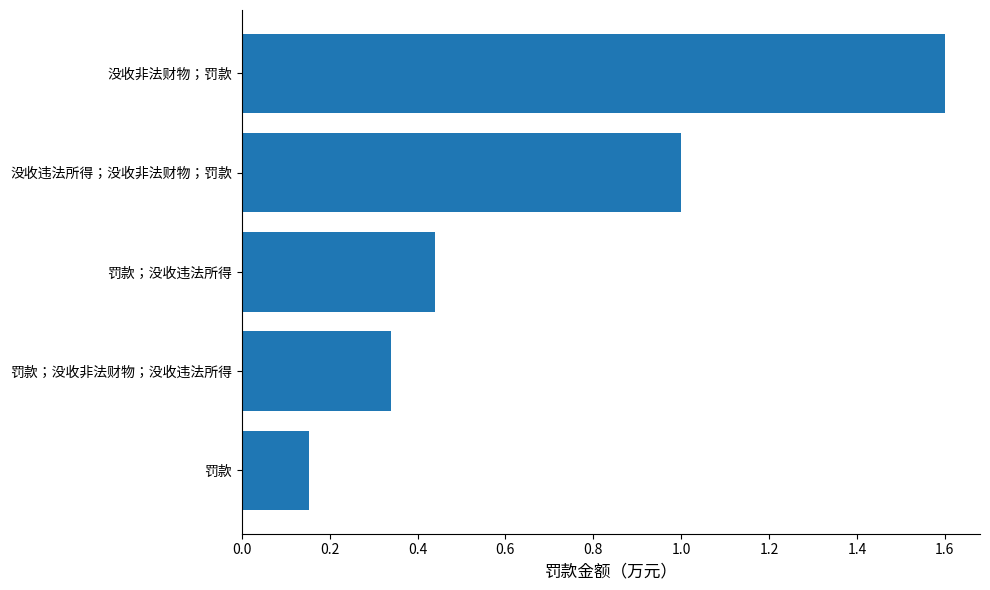

How many series are shown in this chart?

1